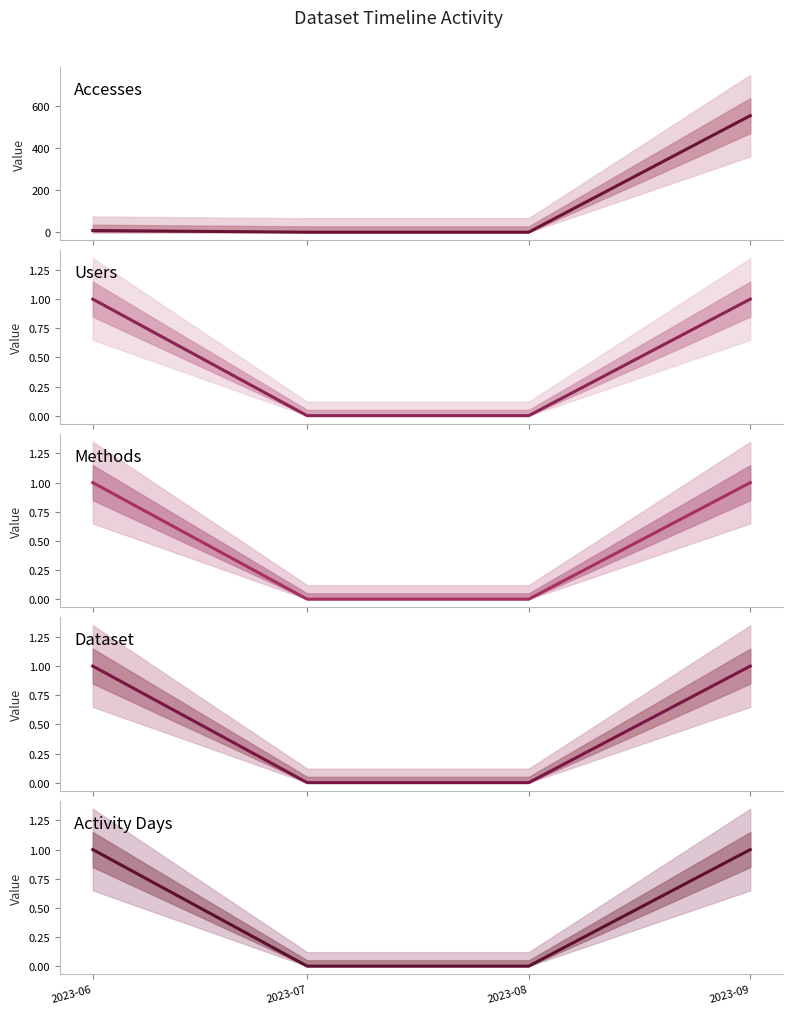

At 2023-06, list the series in order from largest to smallest.

Accesses, Users, Methods, Dataset, Activity Days